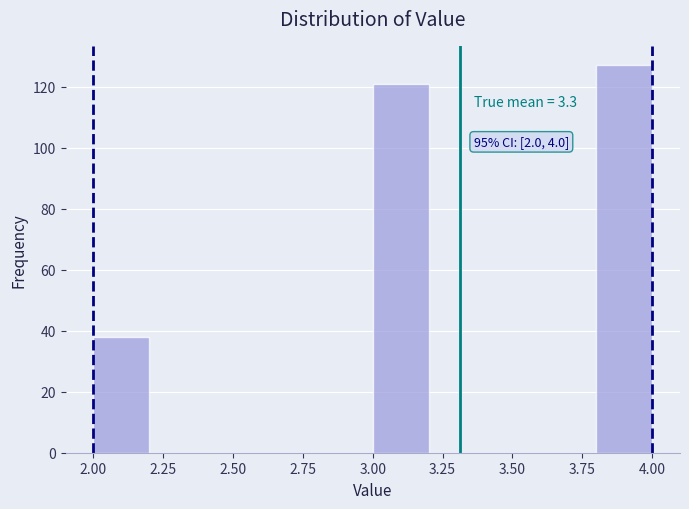

Over which range of the x-axis is the bar tallest?

3.8 to 4.0